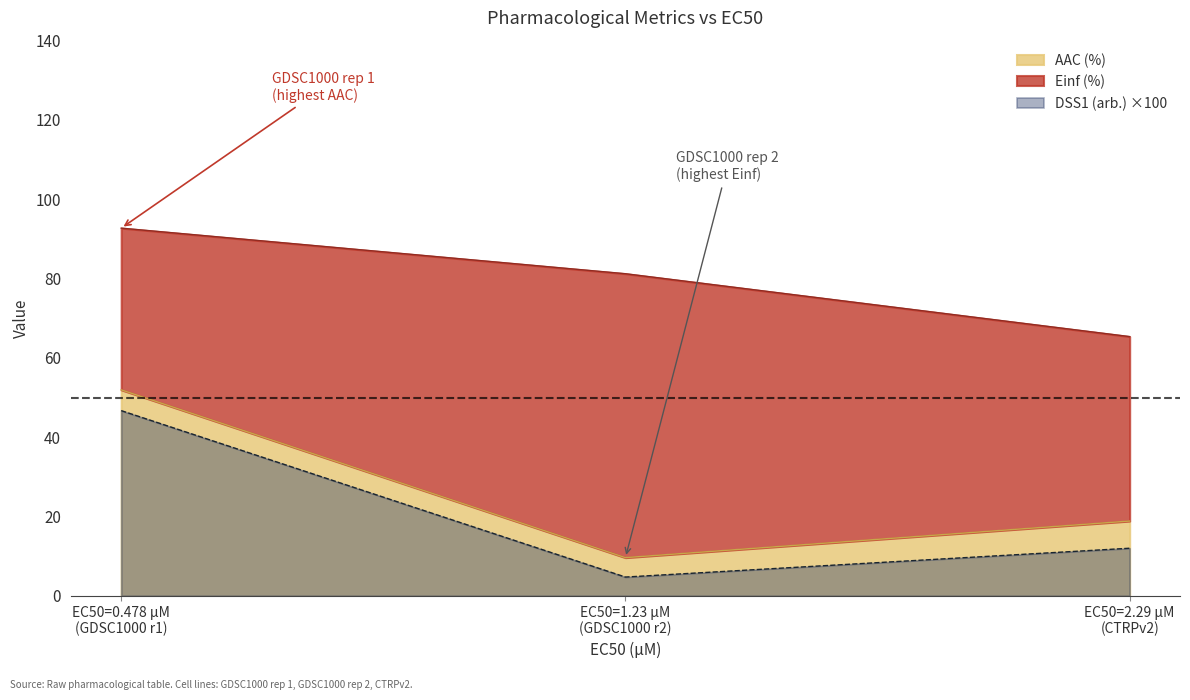

Does the chart have visible grid lines?

No